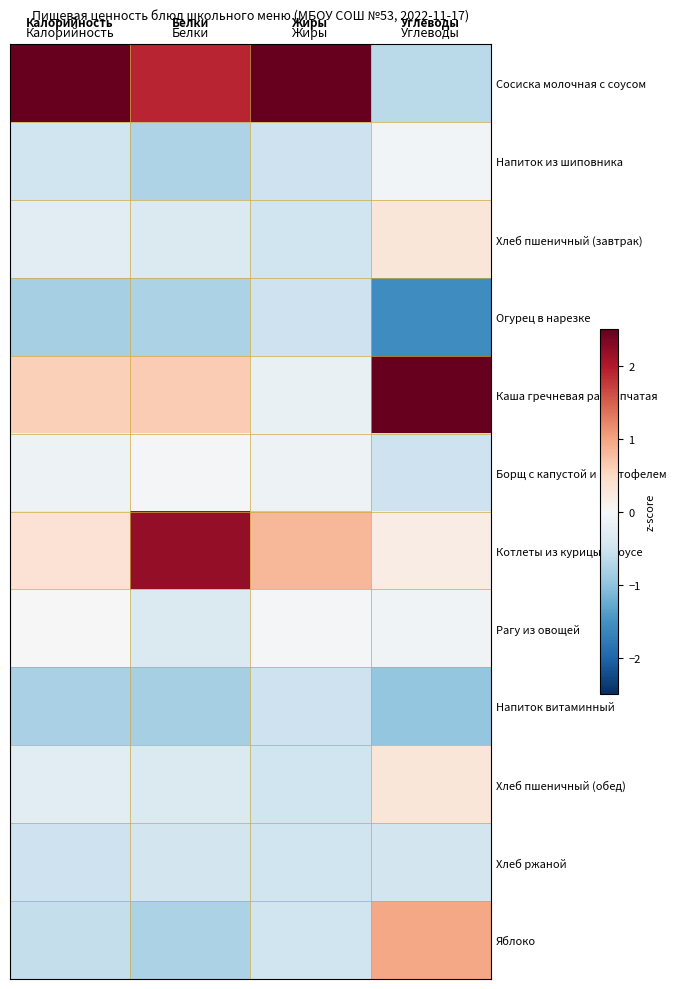

Which series has the largest total across all categories?

Сосиска молочная с соусом